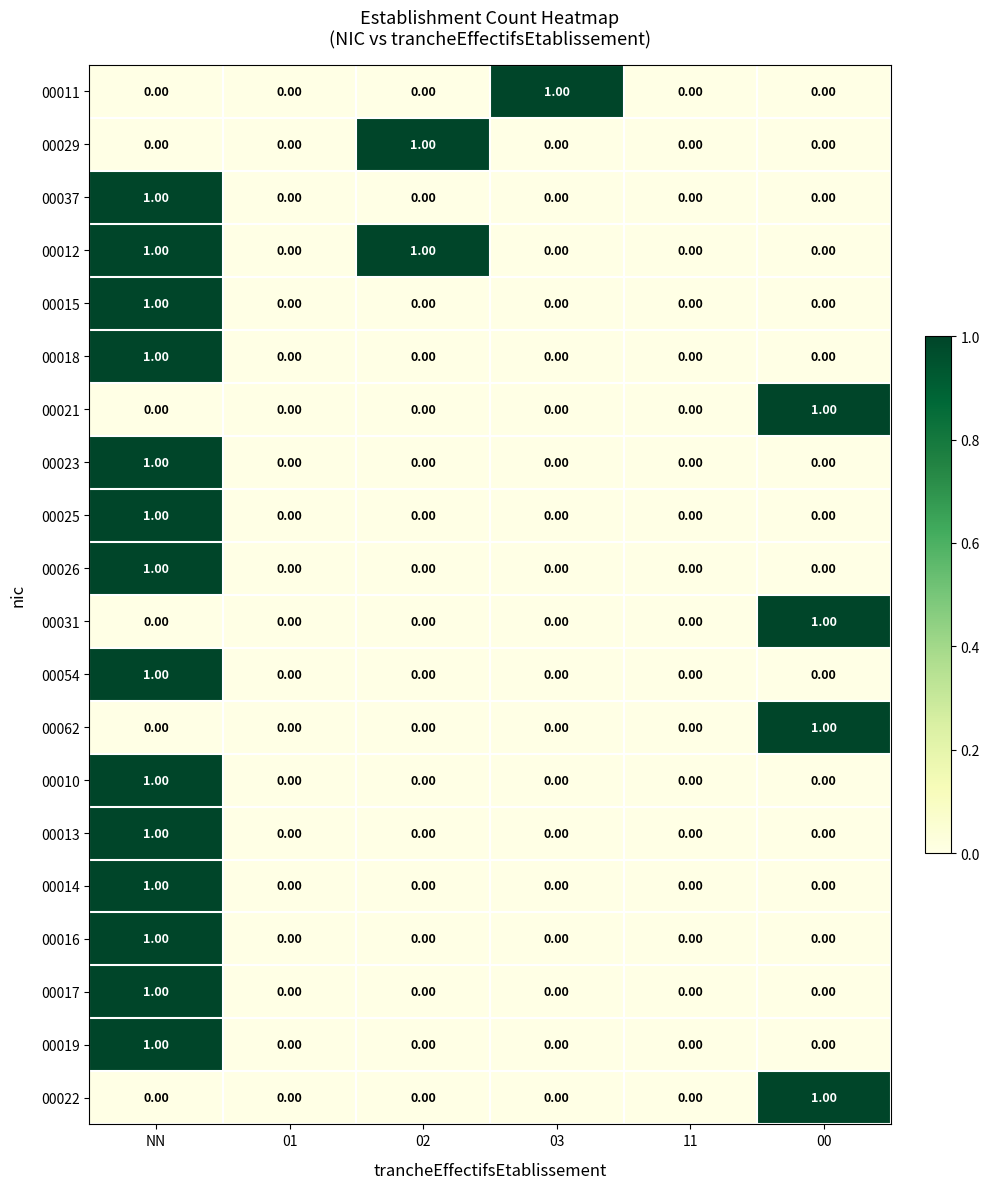

At which category is the sum across all series the highest?

NN